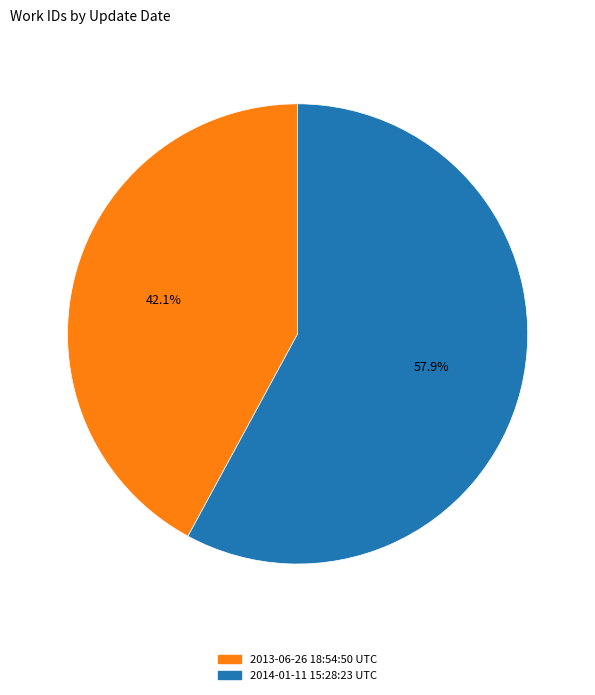

Rank the categories by value from lowest to highest.

2013-06-26 18:54:50 UTC, 2014-01-11 15:28:23 UTC